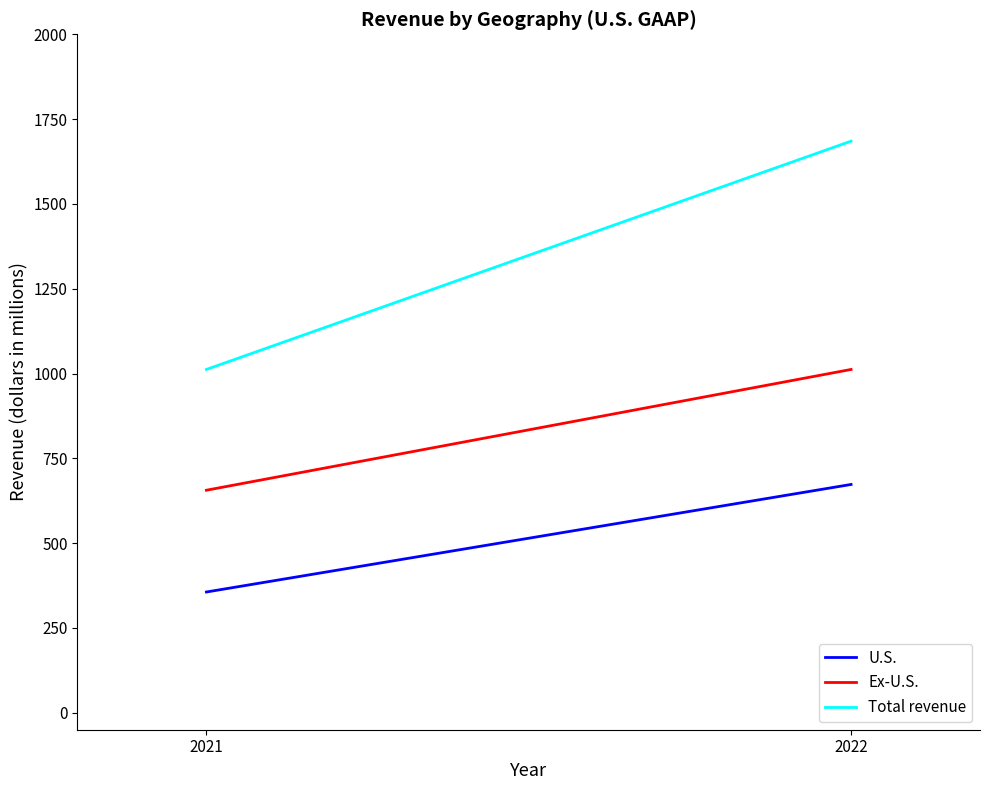

Reading right to left, list all the values displayed in this chart.

U.S.: 673	356
Ex-U.S.: 1012	656
Total revenue: 1685	1012